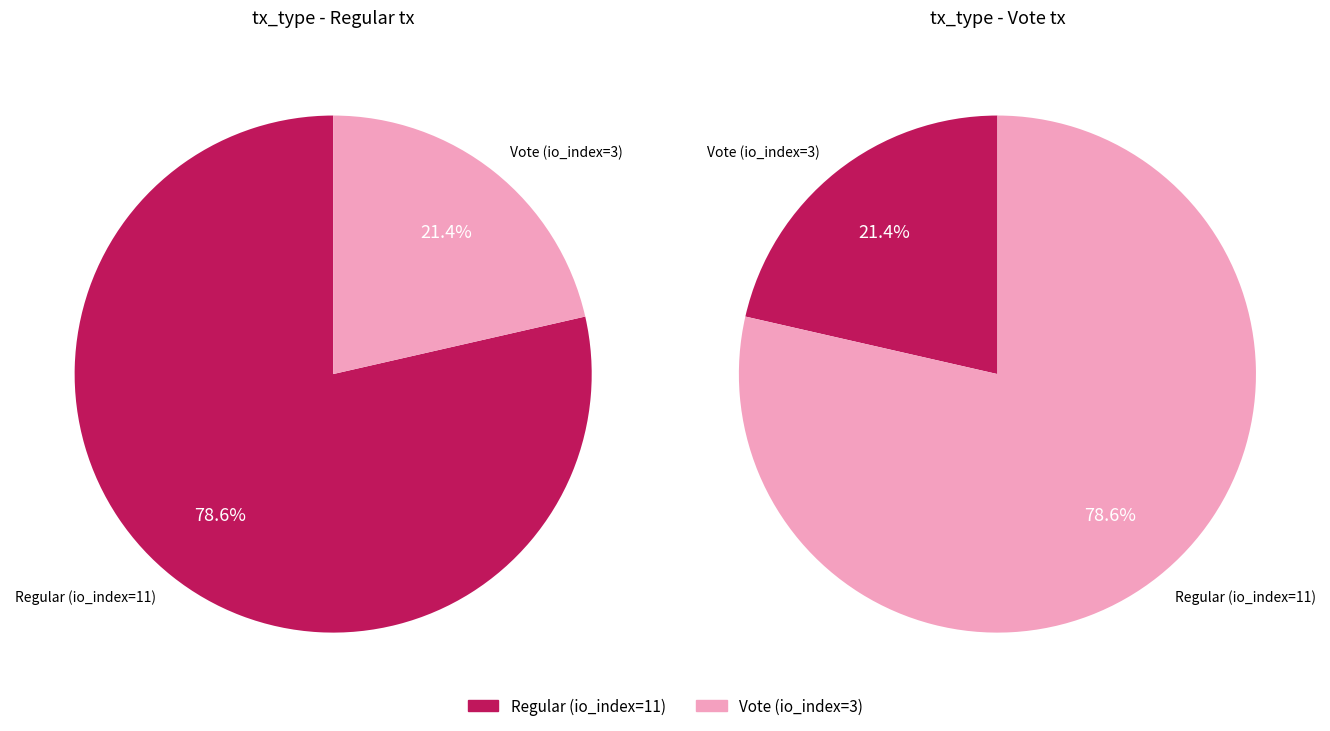

Does Vote (io_index=3) represent more than half of the total?

No